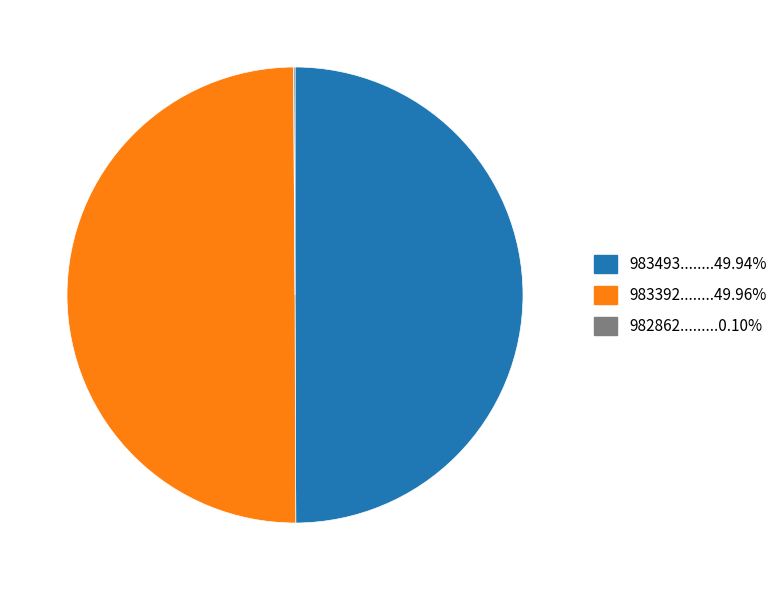

Which slice is the largest?

983392